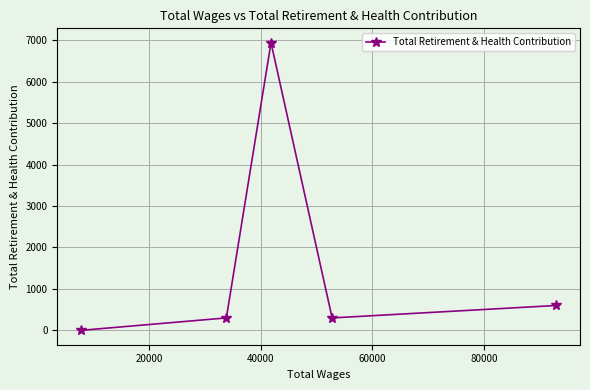

Reading left to right, list all the values displayed in this chart.

0	300	6944	300	600